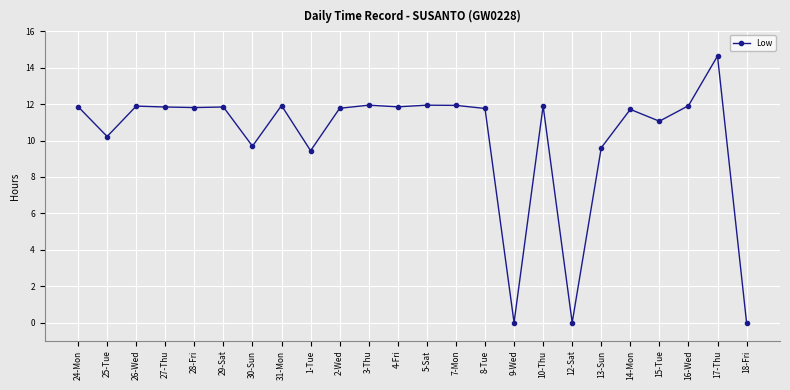

Which label corresponds to the largest value in the chart?

17-Thu